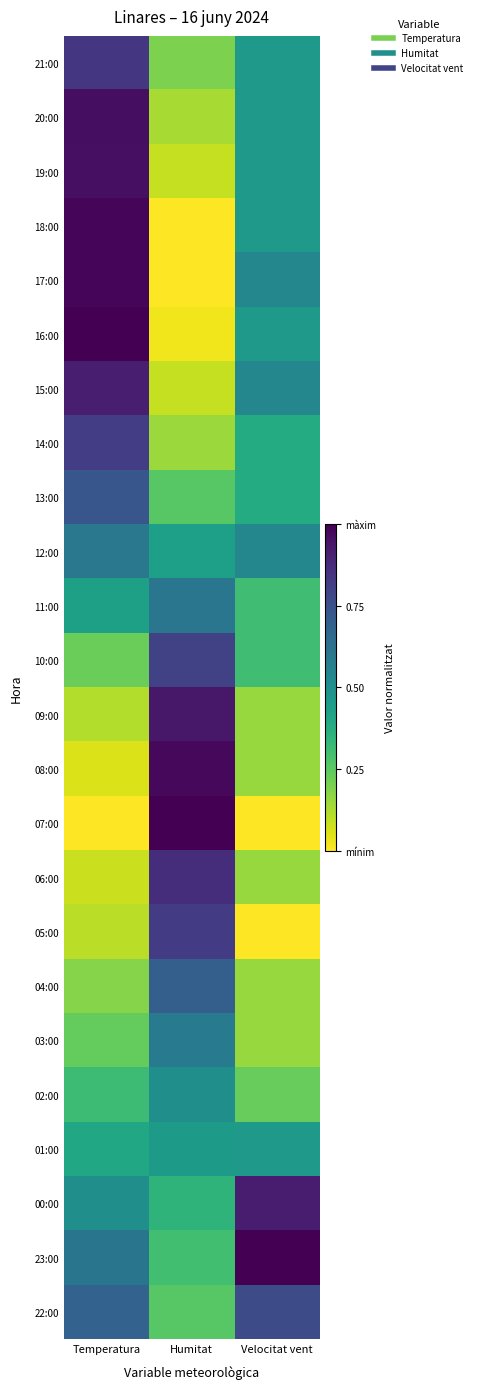

At Velocitat vent, list the series in order from largest to smallest.

23:00, 00:00, 22:00, 17:00, 15:00, 12:00, 21:00, 20:00, 19:00, 18:00, 16:00, 01:00, 14:00, 13:00, 11:00, 10:00, 02:00, 09:00, 08:00, 06:00, 04:00, 03:00, 07:00, 05:00